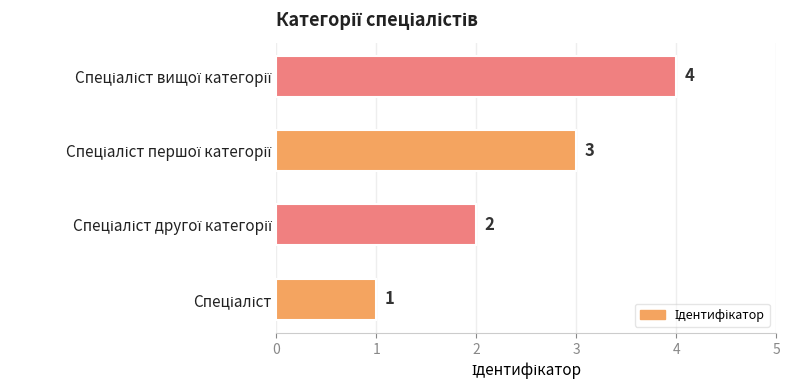

What is the sum of all values?

10